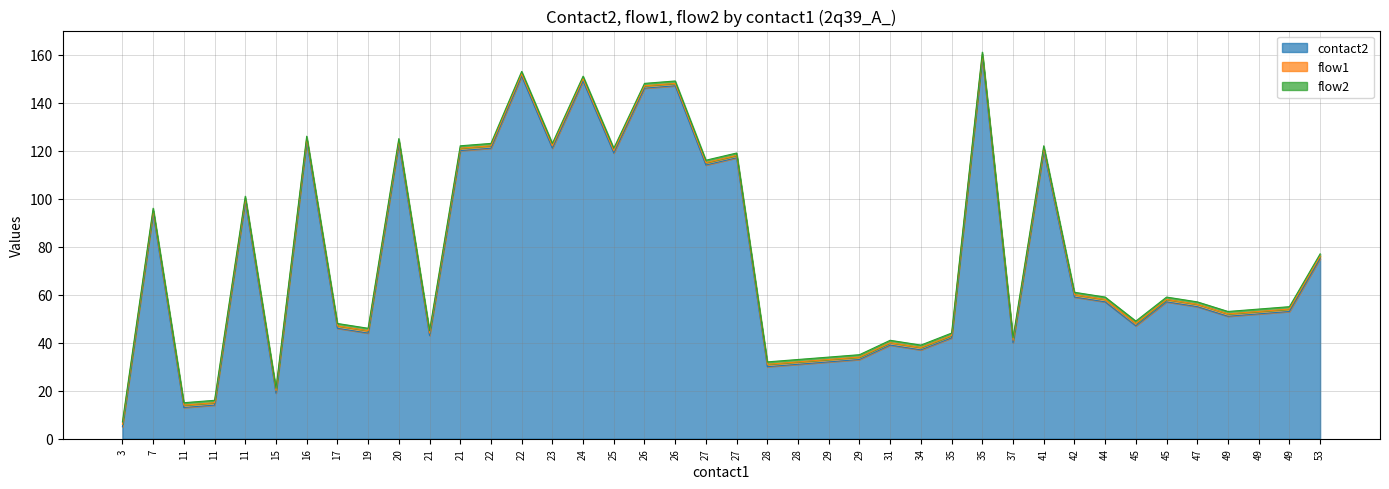

Where does the contact2 series first go above 57?

7